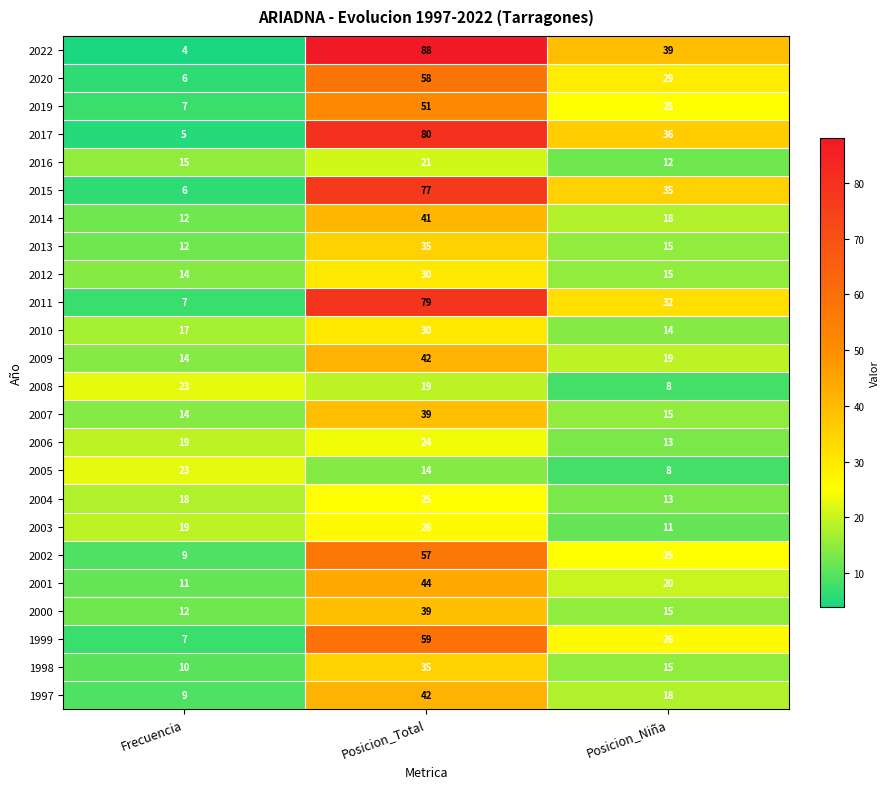

What is the total value across all series at Frecuencia?

293